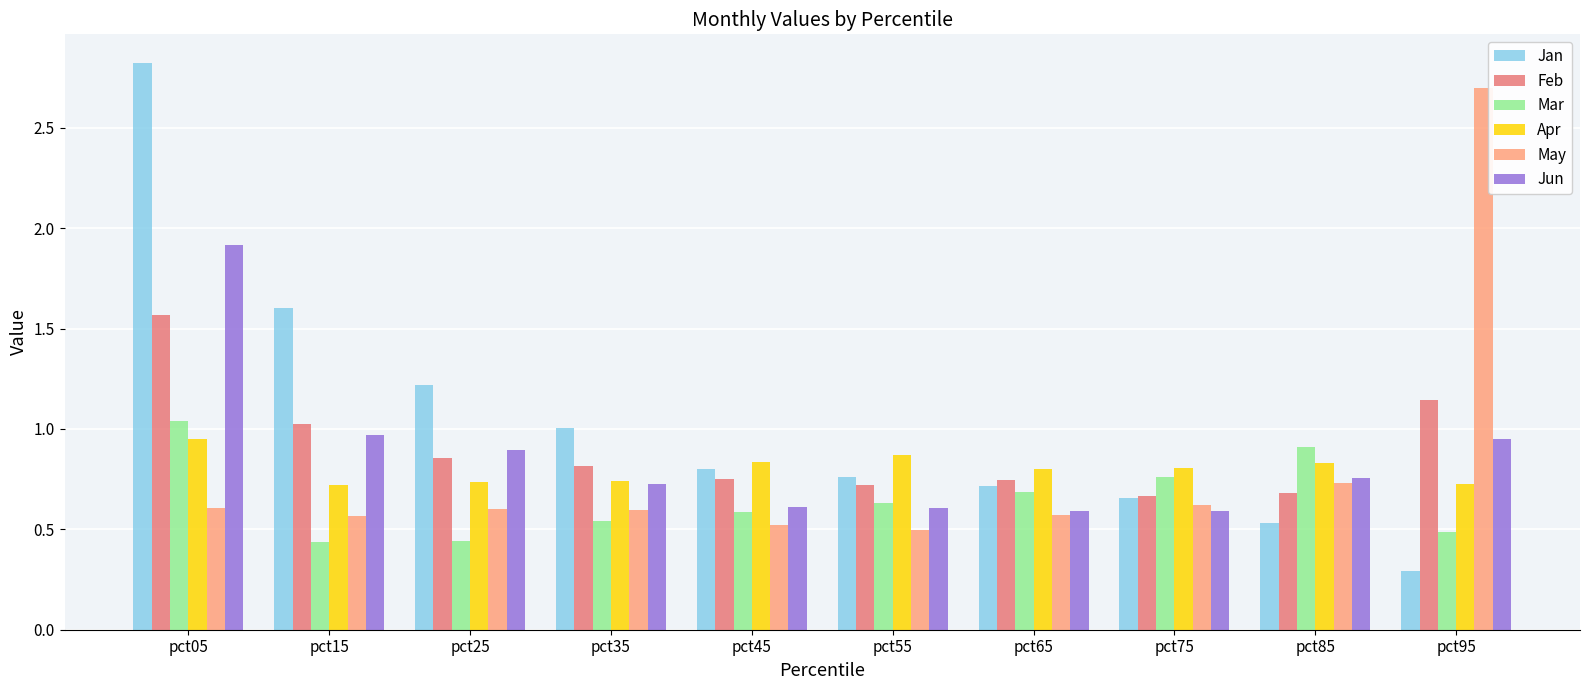

How many bars are there in total?

60